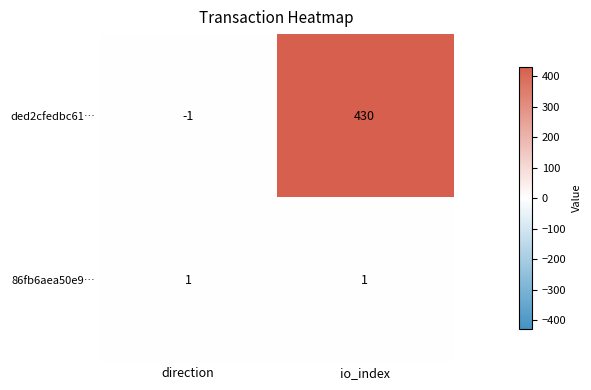

At which category is the sum across all series the highest?

io_index